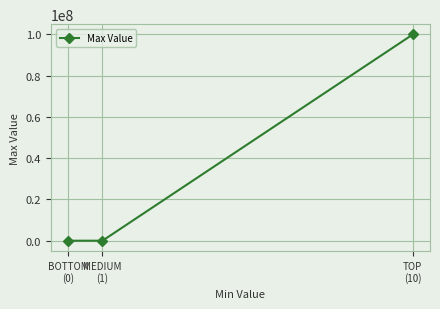

What is the sum of all values?

100000010